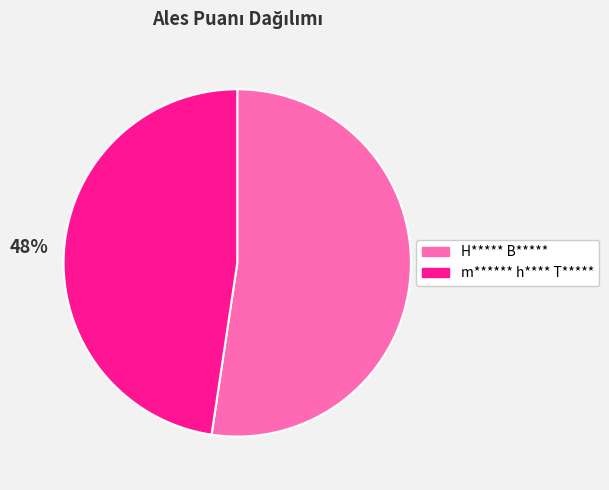

What percentage is the H***** B***** slice, to the nearest percent?

52%